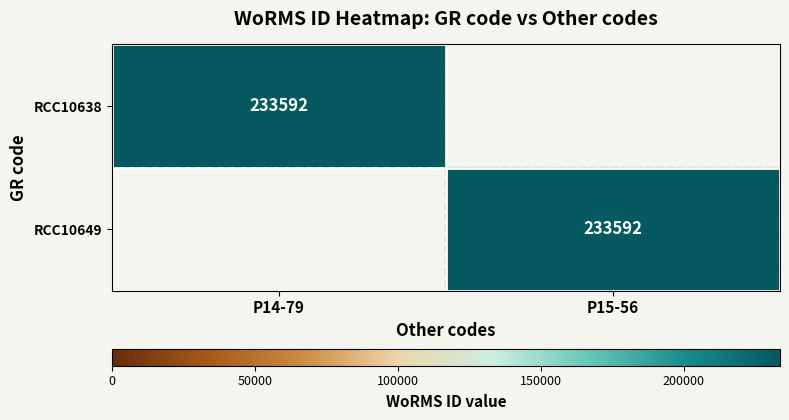

Is it true that RCC10649 equals 391417 at P15-56?

False